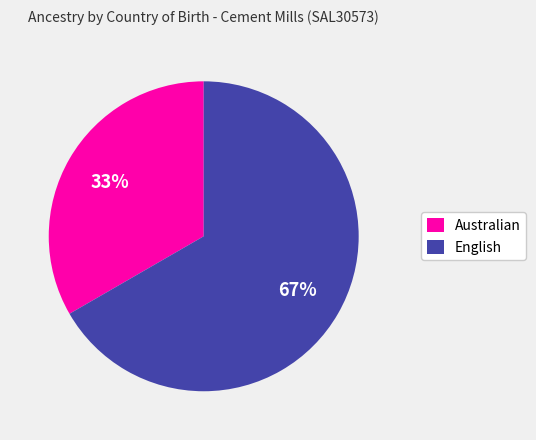

Which has a higher value, Australian or English?

English